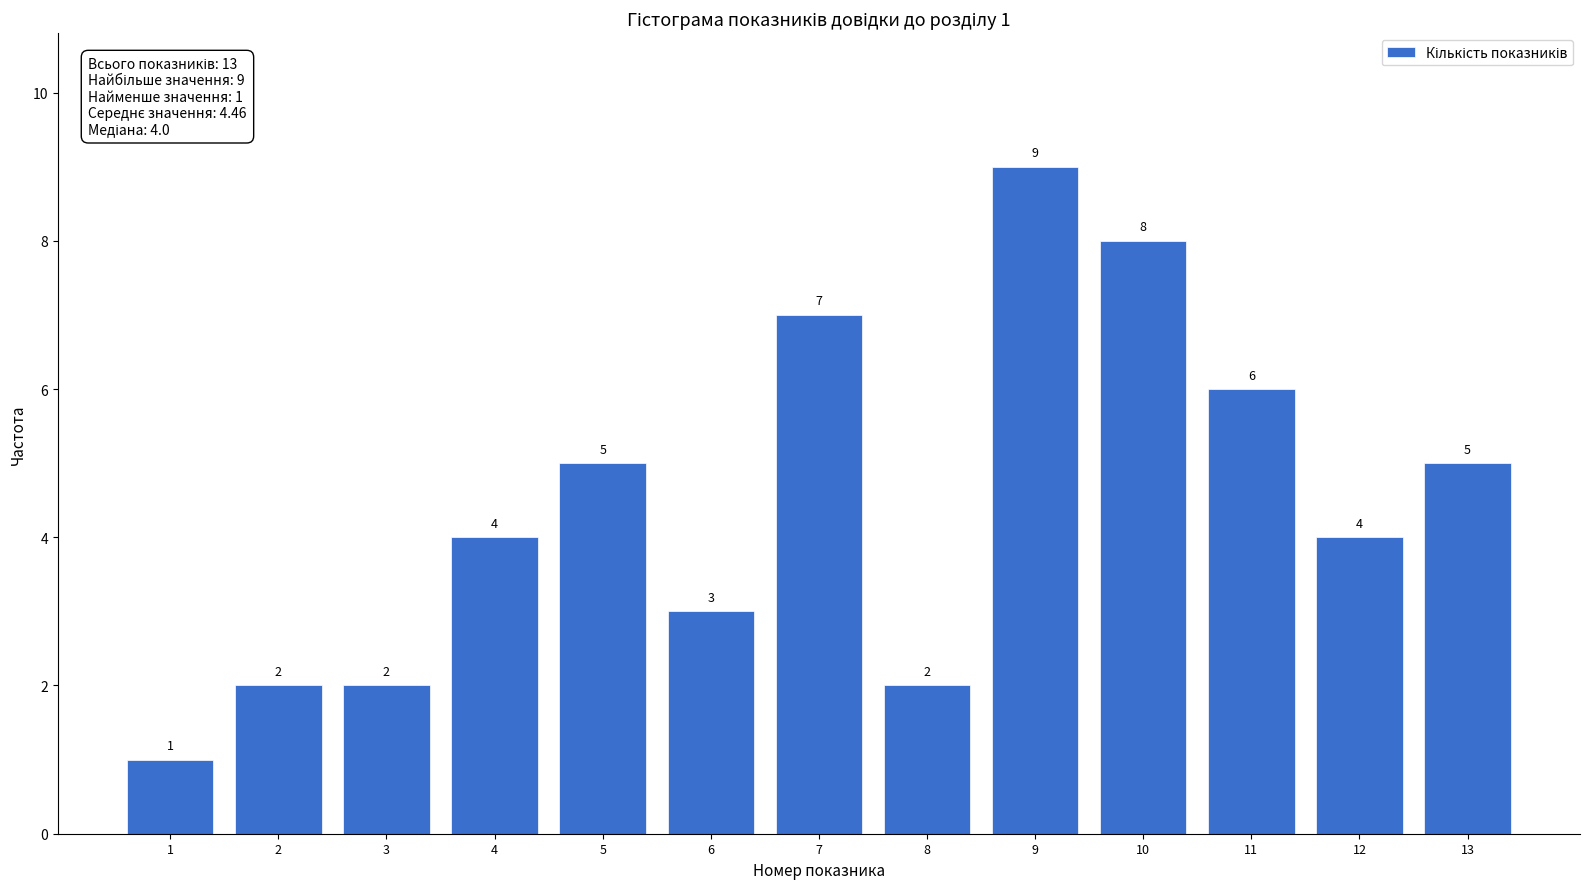

Reading left to right, extract all data points from this chart.

1=1	2=2	3=2	4=4	5=5	6=3	7=7	8=2	9=9	10=8	11=6	12=4	13=5